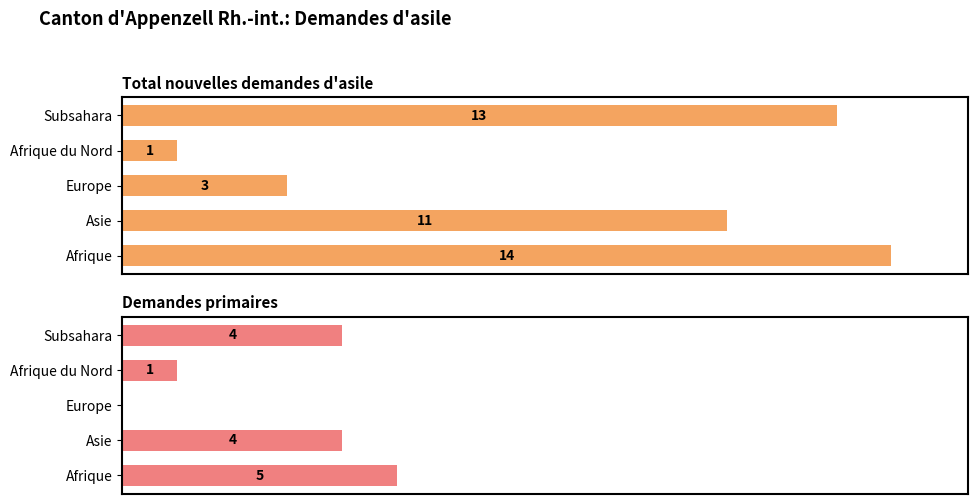

What is the value of the Demandes primaires bar at the 5th from the left?

4